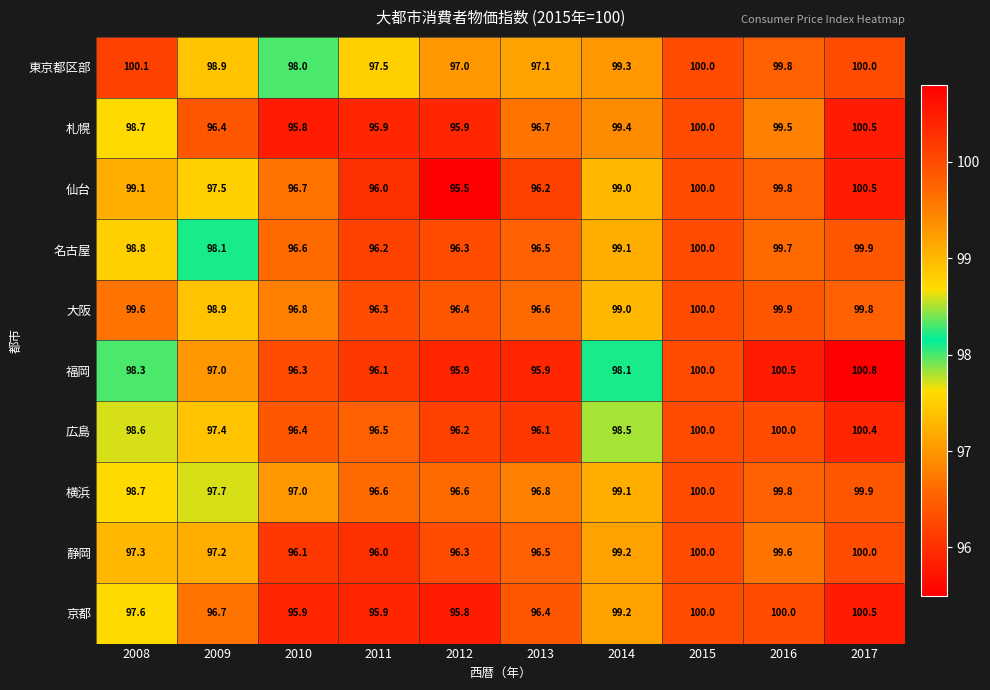

What is the smallest value displayed?

95.5